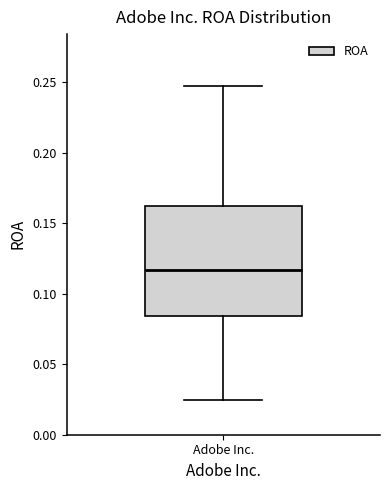

Where does the lower whisker of the box for Adobe Inc. end on the y-axis? The values are not printed on the chart, so give them approximately, as read against the axis.

0.025